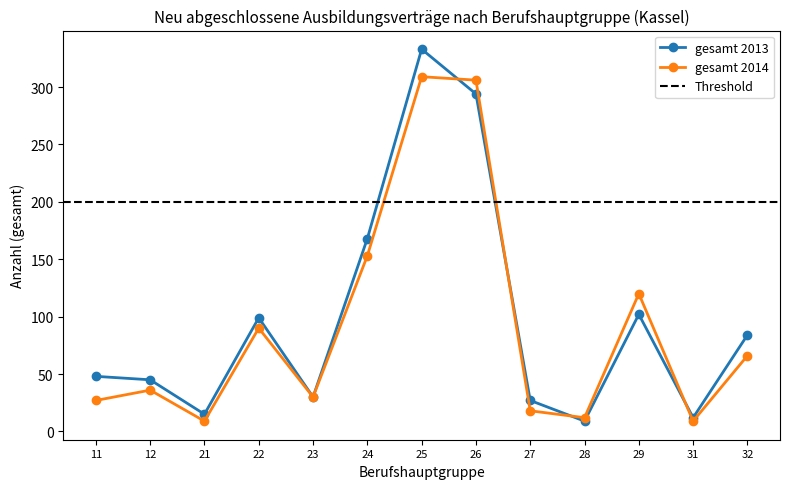

Which category has the lowest value across all series?

28